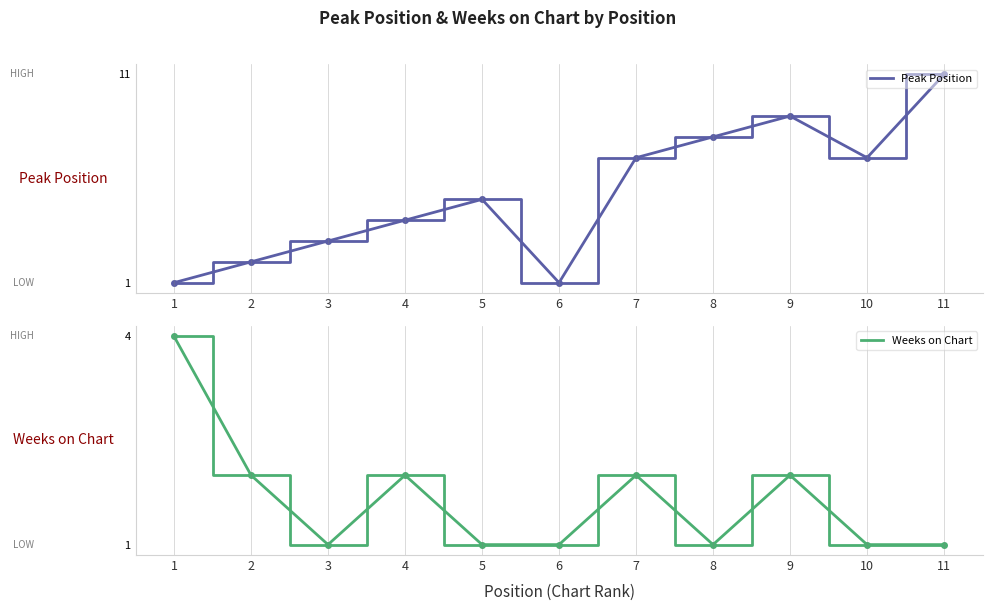

Count the Peak Position values in the range 2 to 8.

7